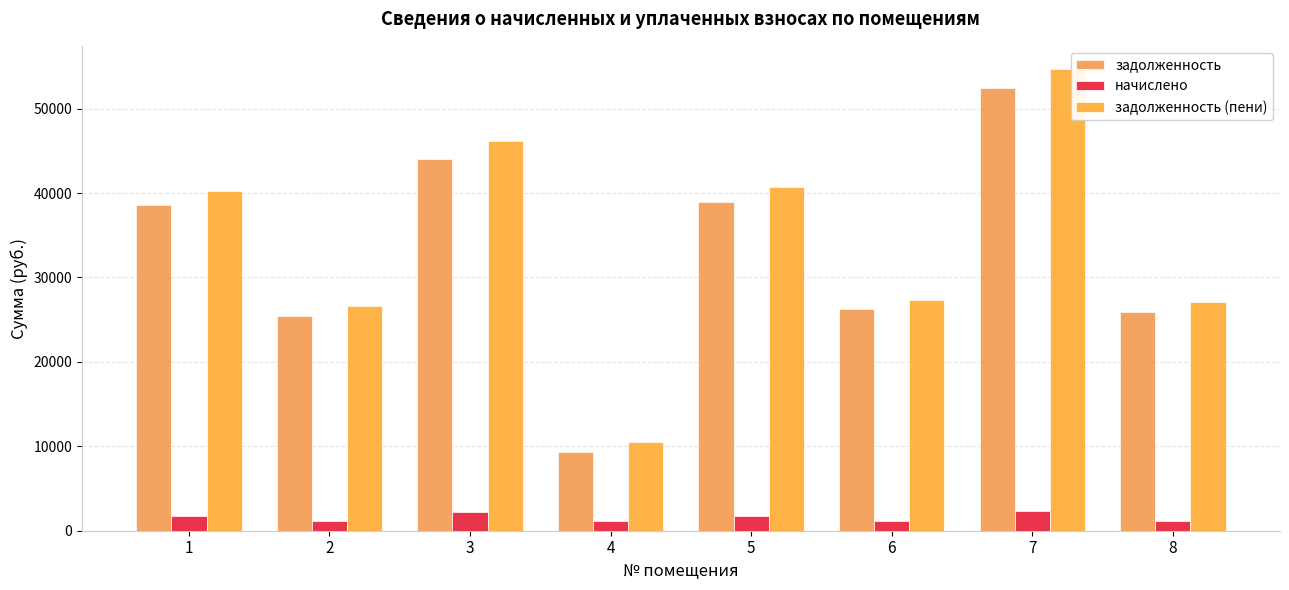

What is the difference between the maximum and second lowest values in the задолженность series?

26950.1